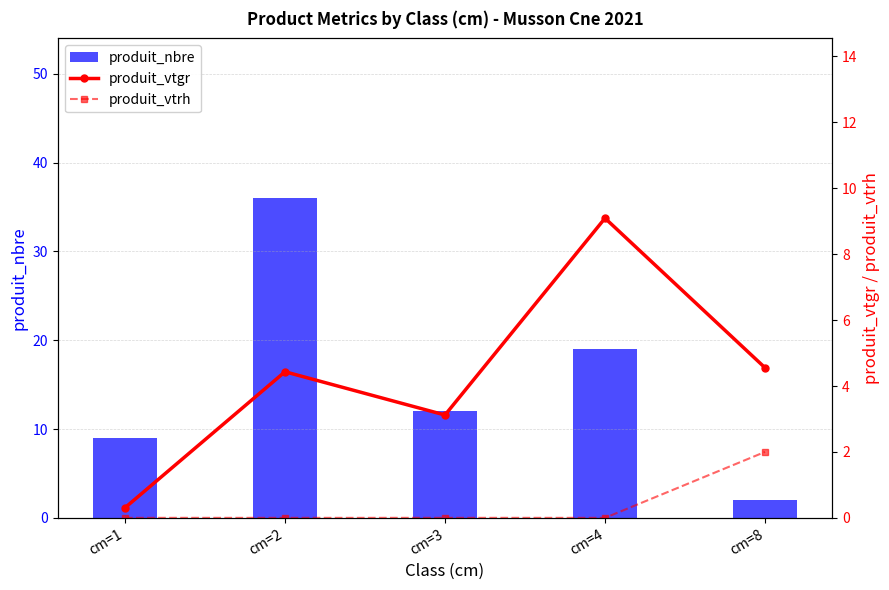

True or false: produit_vtrh has a value of 0.0 at cm=2.

True